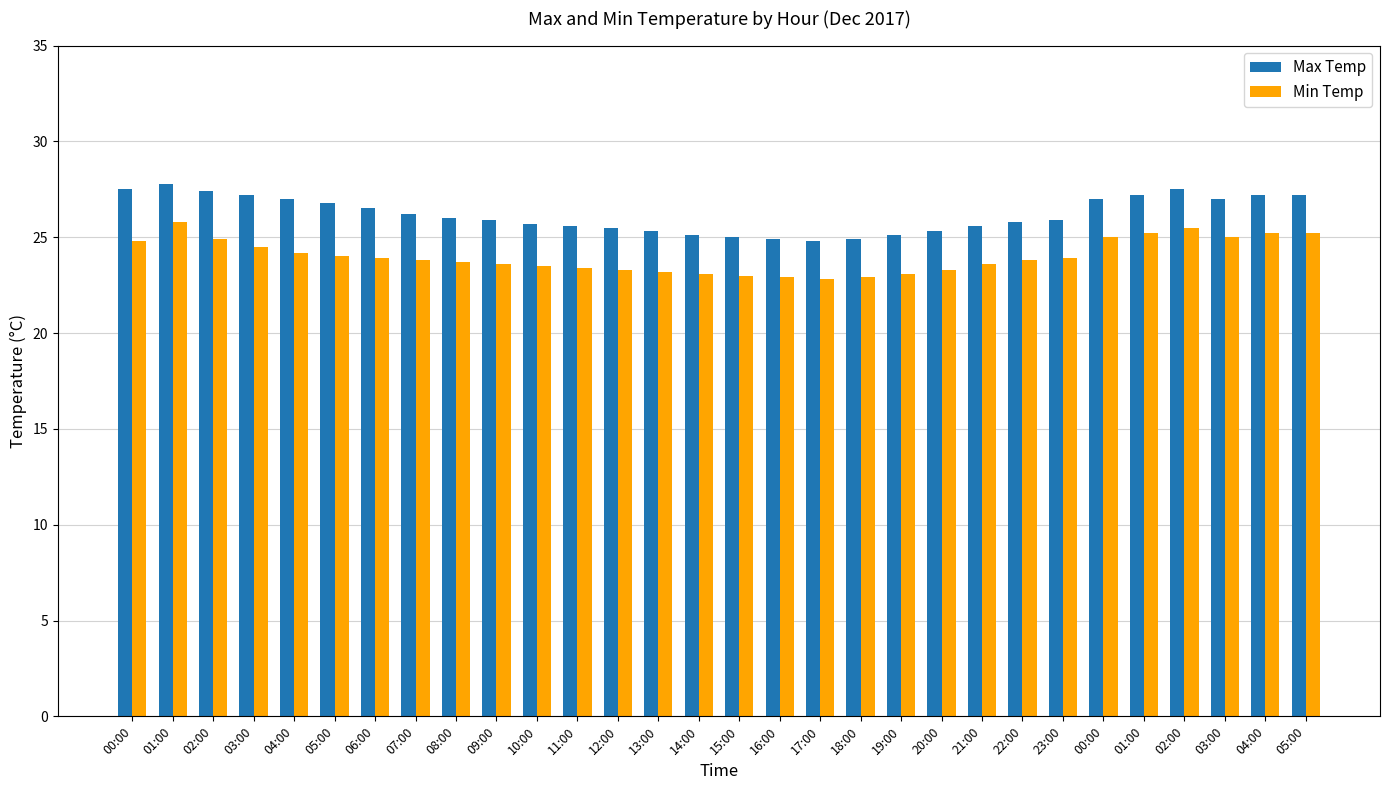

Reading left to right, what are all the values shown in this chart?

Max Temp: 00:00=27.5	01:00=27.8	02:00=27.4	03:00=27.2	04:00=27.0	05:00=26.8	06:00=26.5	07:00=26.2	08:00=26.0	09:00=25.9	10:00=25.7	11:00=25.6	12:00=25.5	13:00=25.3	14:00=25.1	15:00=25.0	16:00=24.9	17:00=24.8	18:00=24.9	19:00=25.1	20:00=25.3	21:00=25.6	22:00=25.8	23:00=25.9	00:00=27.0	01:00=27.2	02:00=27.5	03:00=27.0	04:00=27.2	05:00=27.2
Min Temp: 00:00=24.8	01:00=25.8	02:00=24.9	03:00=24.5	04:00=24.2	05:00=24.0	06:00=23.9	07:00=23.8	08:00=23.7	09:00=23.6	10:00=23.5	11:00=23.4	12:00=23.3	13:00=23.2	14:00=23.1	15:00=23.0	16:00=22.9	17:00=22.8	18:00=22.9	19:00=23.1	20:00=23.3	21:00=23.6	22:00=23.8	23:00=23.9	00:00=25.0	01:00=25.2	02:00=25.5	03:00=25.0	04:00=25.2	05:00=25.2